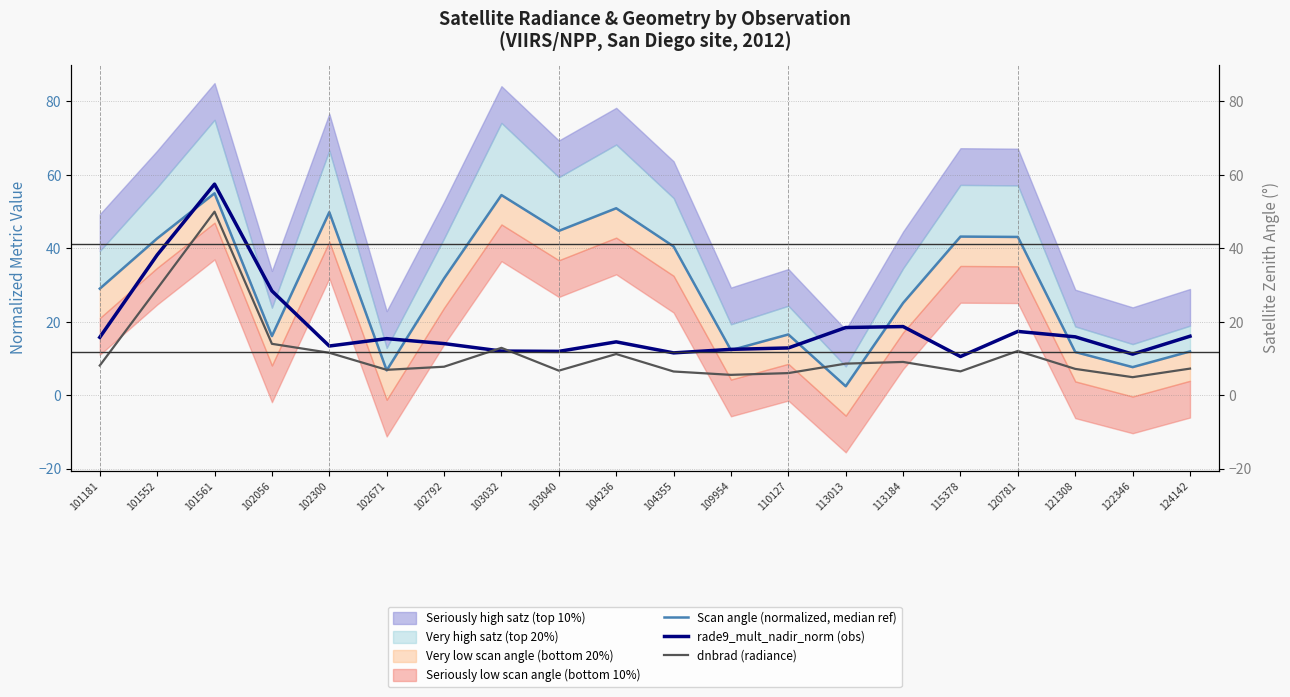

At which category does the chart reach its peak across all series?

101561